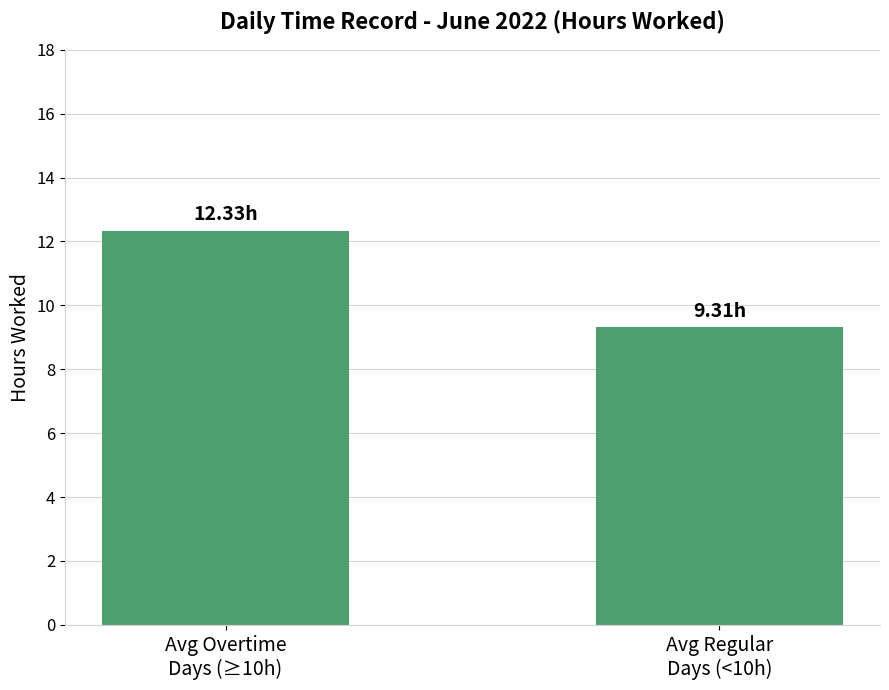

What is the minimum value shown in the chart?

9.3